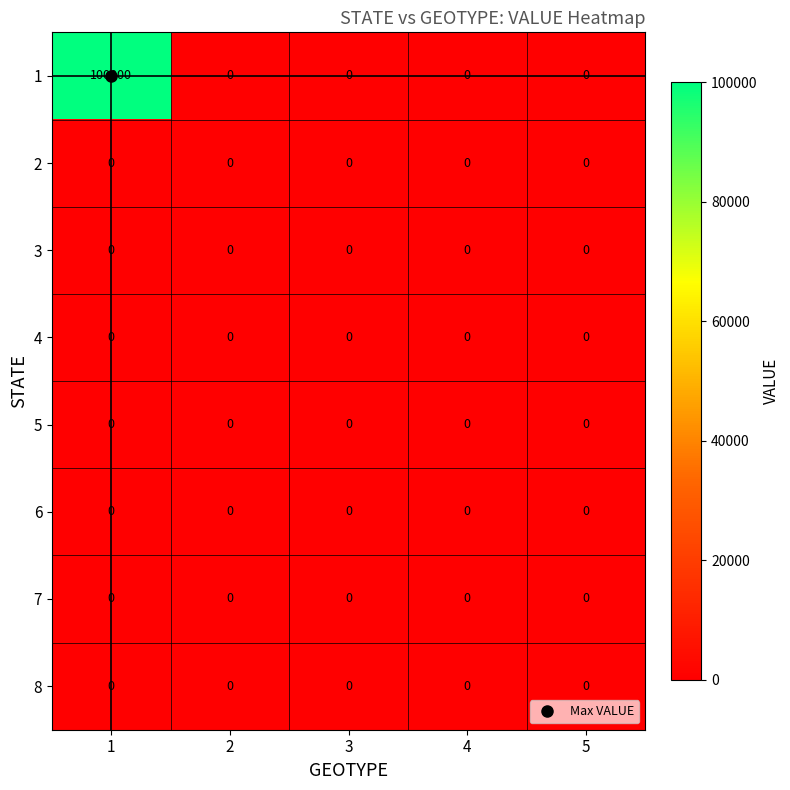

True or false: 3 has a value of 0 at 2.

True